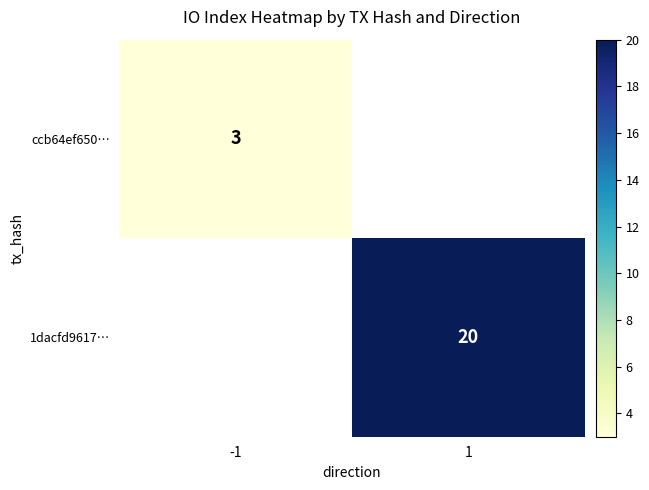

True or false: 1dacfd9617… has a value of 11 at 1.

False